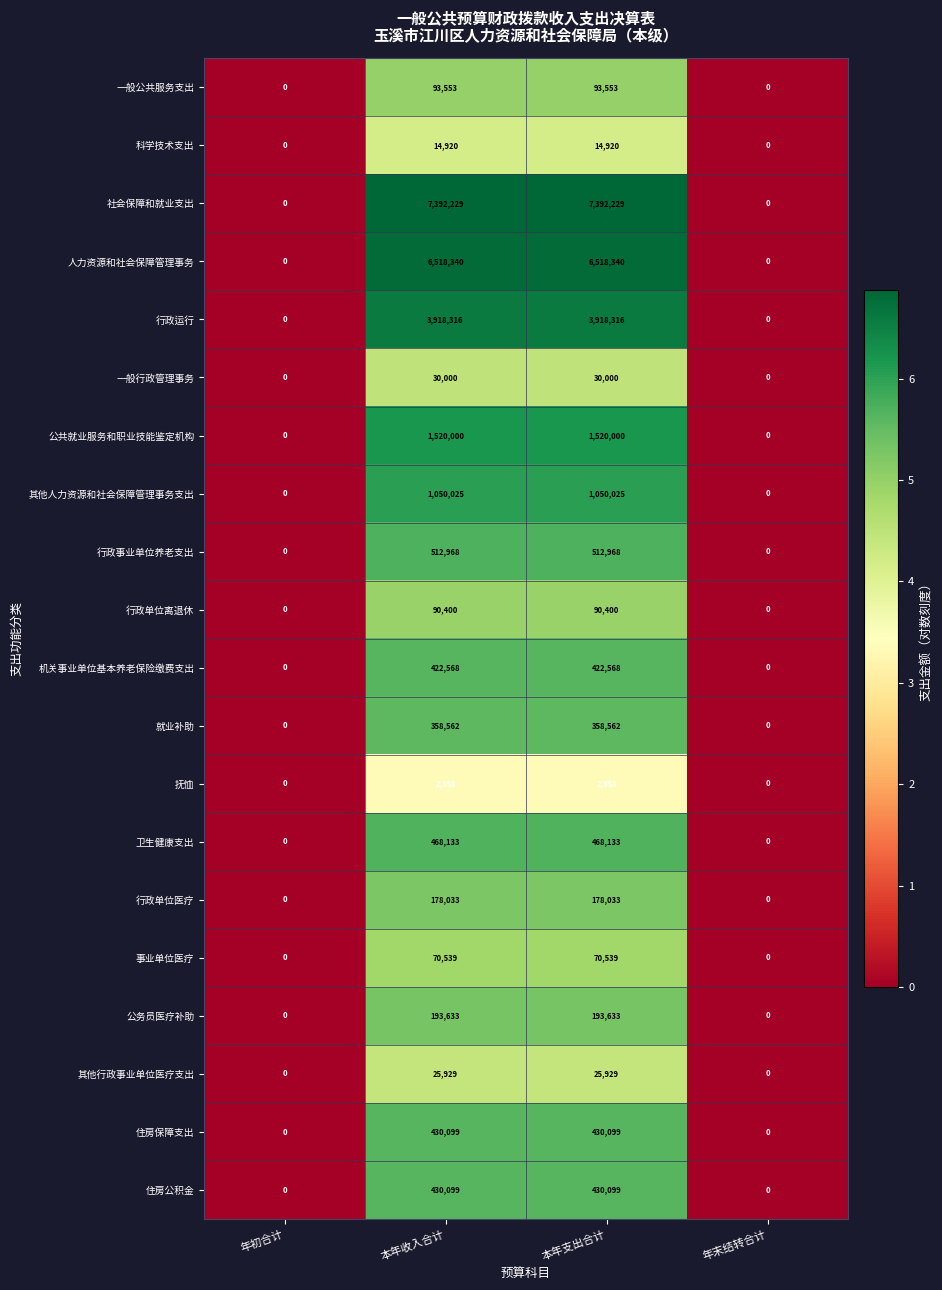

What is the difference between the highest and lowest values at 本年收入合计?

7389871